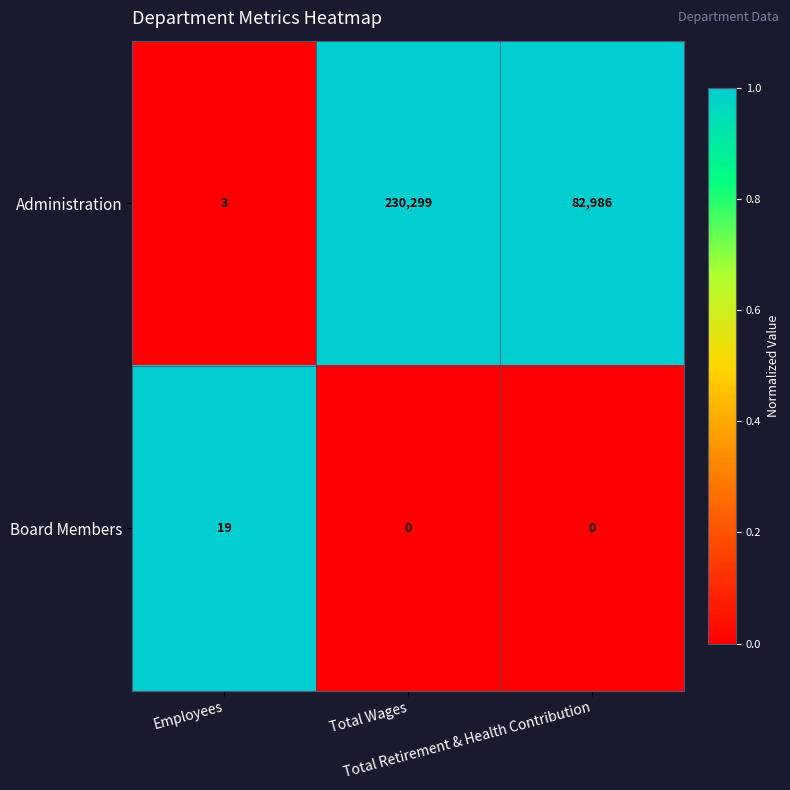

Which series has the largest total across all categories?

Administration